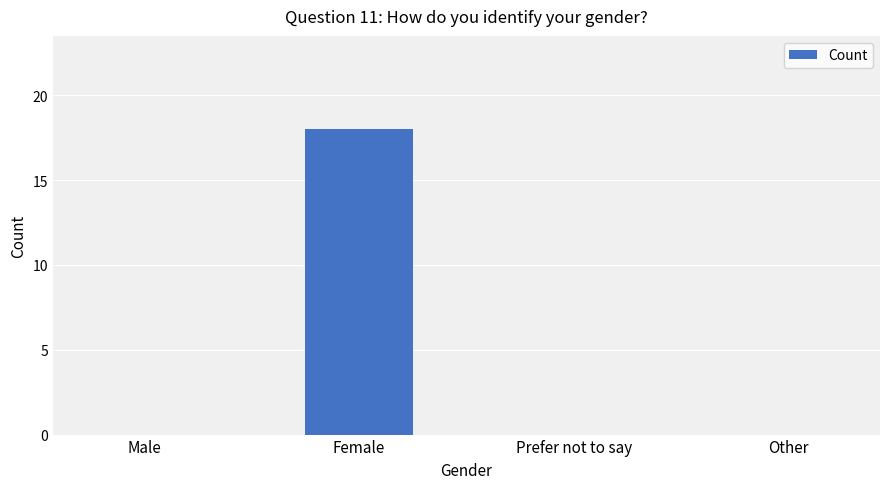

Reading left to right, transcribe all the data shown in this chart.

Male=0	Female=18	Prefer not to say=0	Other=0